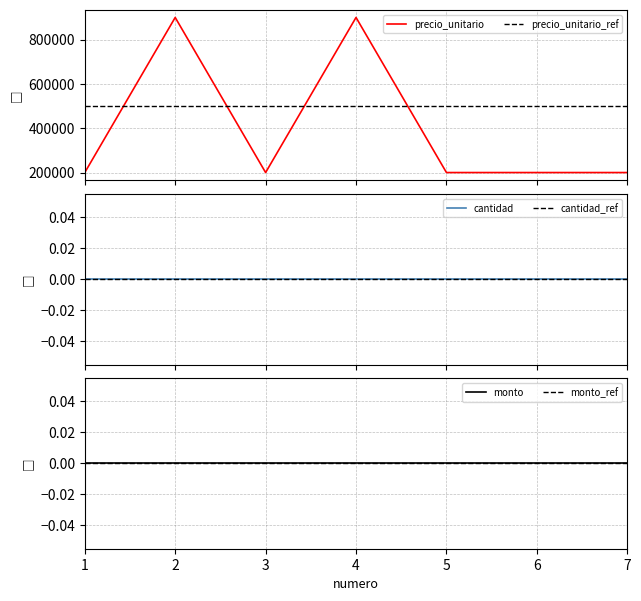

Count the number of data series in this chart.

3